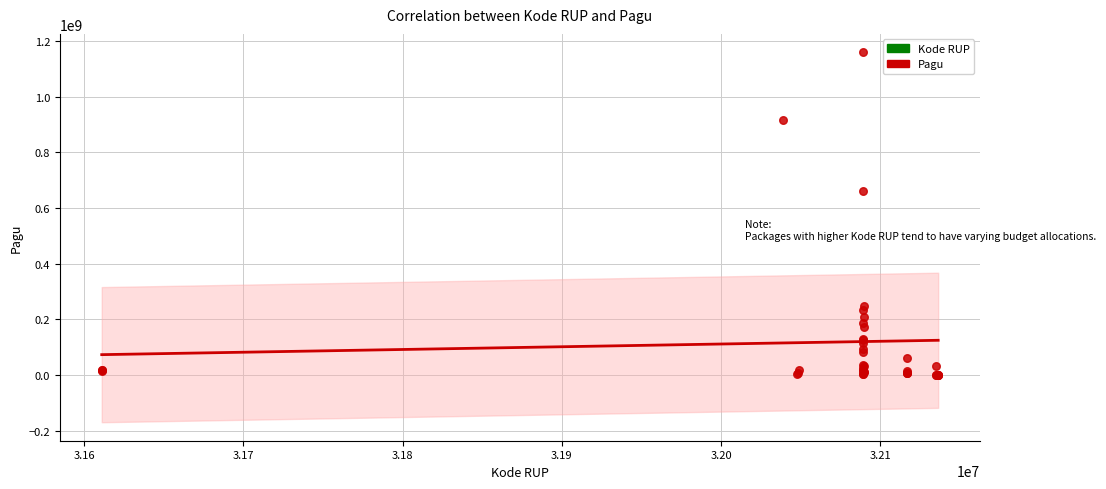

What Y value in the scatter plot is closest to 580008500?

660551000